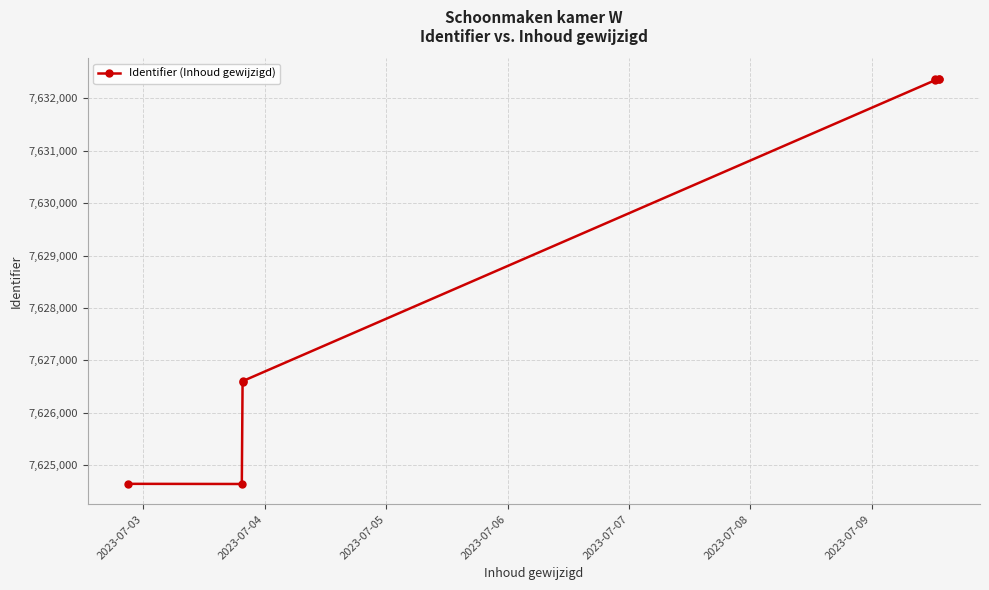

What is the value of the 1st point from the left?

7624642